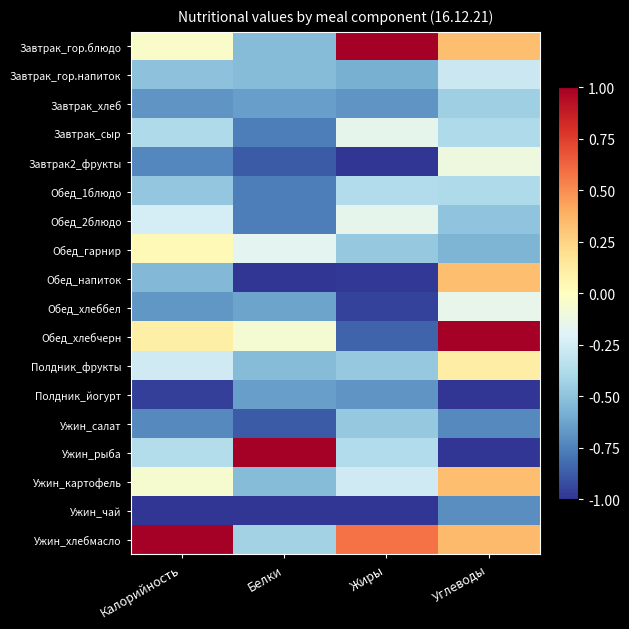

At which category does the chart reach its peak across all series?

Жиры